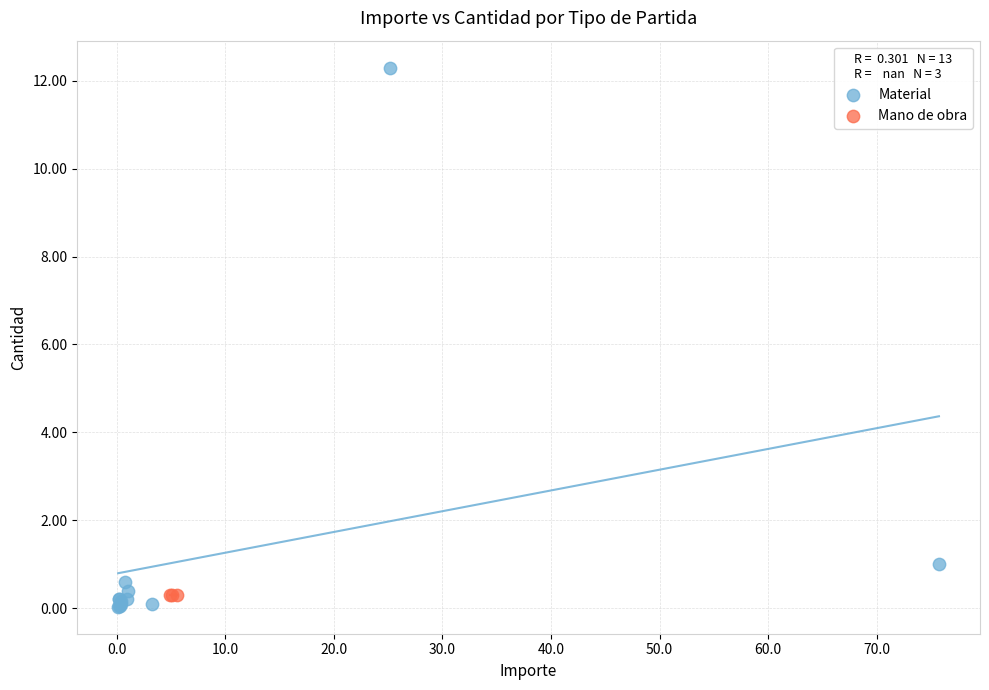

Which series contains the highest Y value?

Material